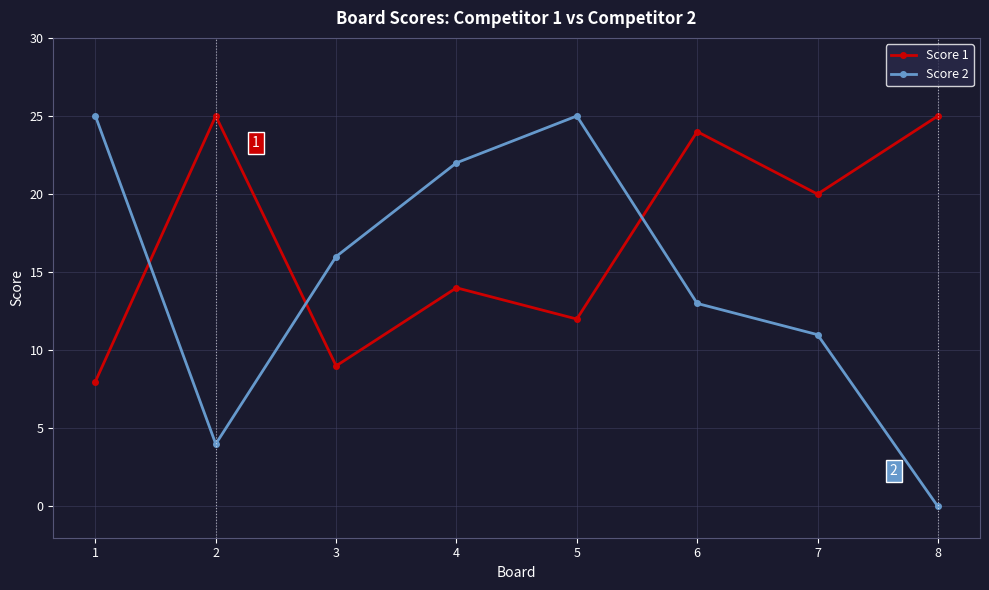

Reading left to right, what are all the values shown in this chart?

Score 1: 8	25	9	14	12	24	20	25
Score 2: 25	4	16	22	25	13	11	0